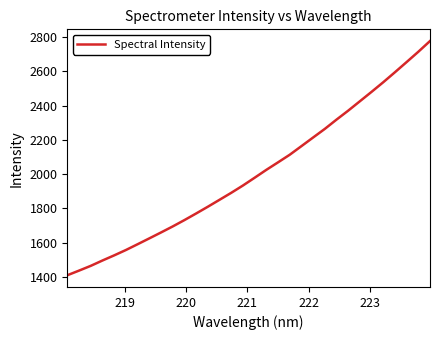

What is the greatest value displayed?

2776.5